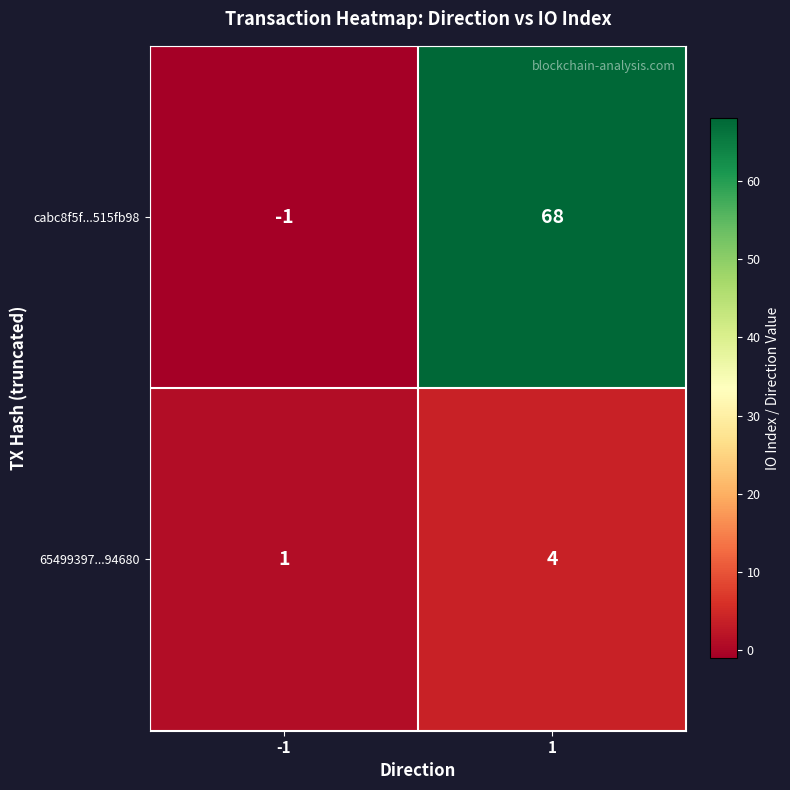

At how many categories does at least one series exceed 18?

1